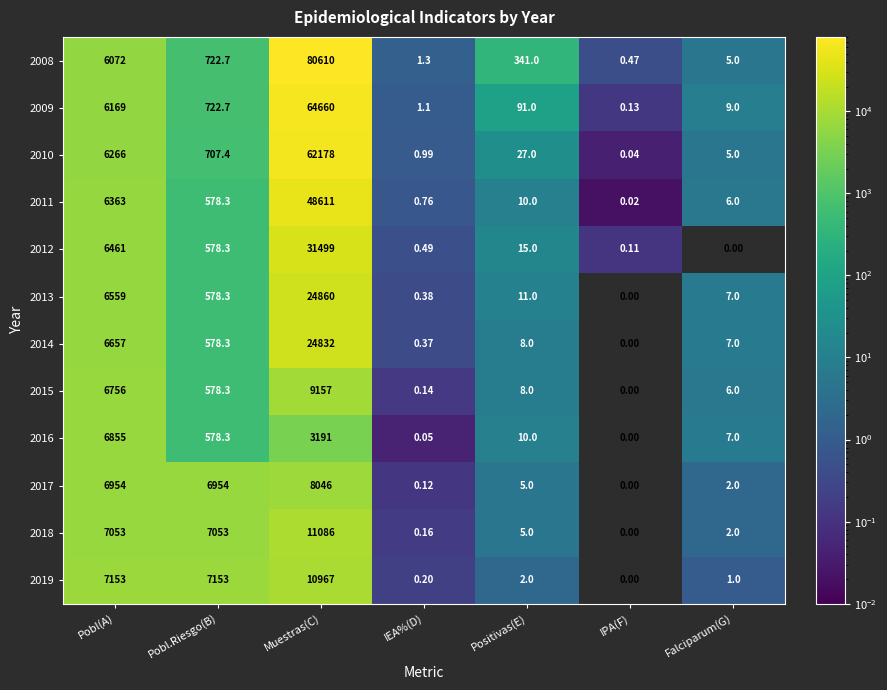

At which category is the sum across all series the highest?

Muestras(C)